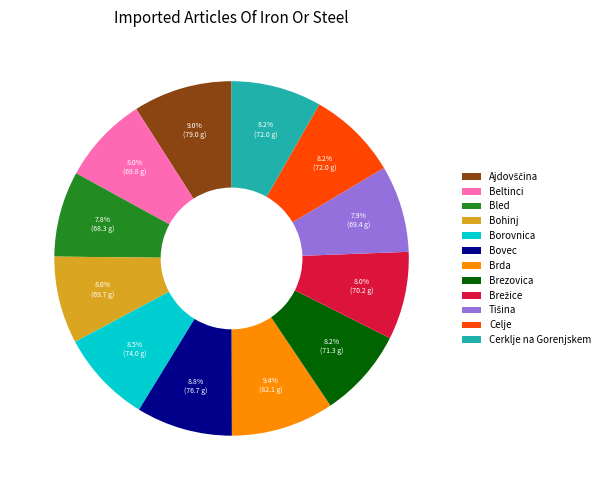

To the nearest percent, what is the combined percentage of Cerklje na Gorenjskem and Bled?

16%